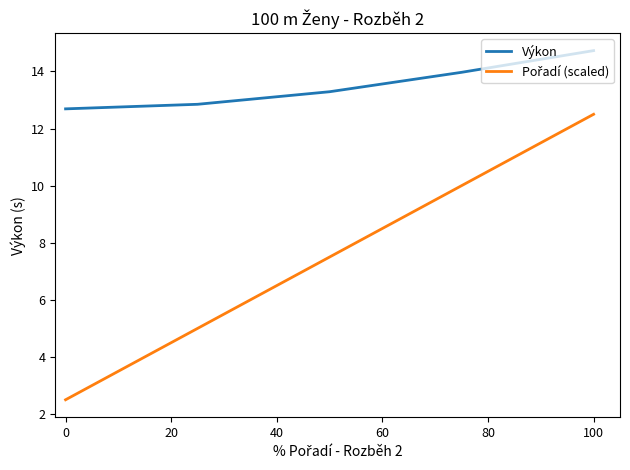

What is the maximum value for Výkon?

14.7